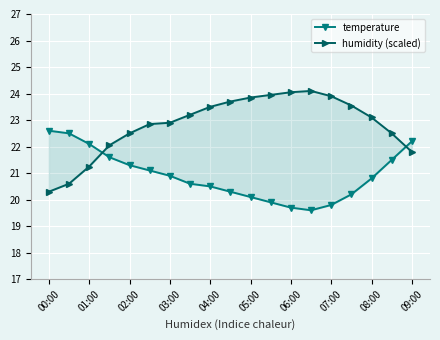

At how many categories does at least one series exceed 20?

19